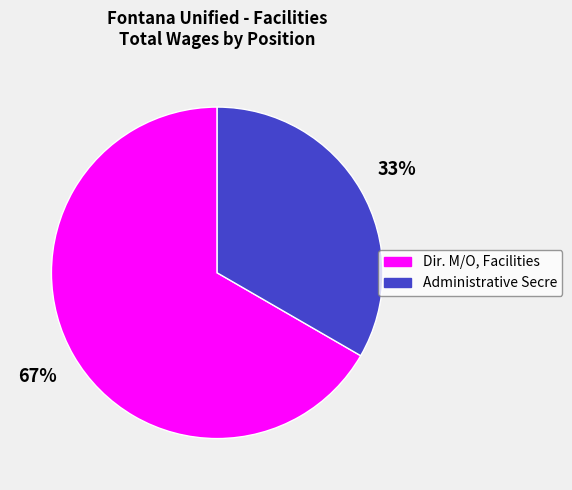

How many slices are in this pie chart?

2